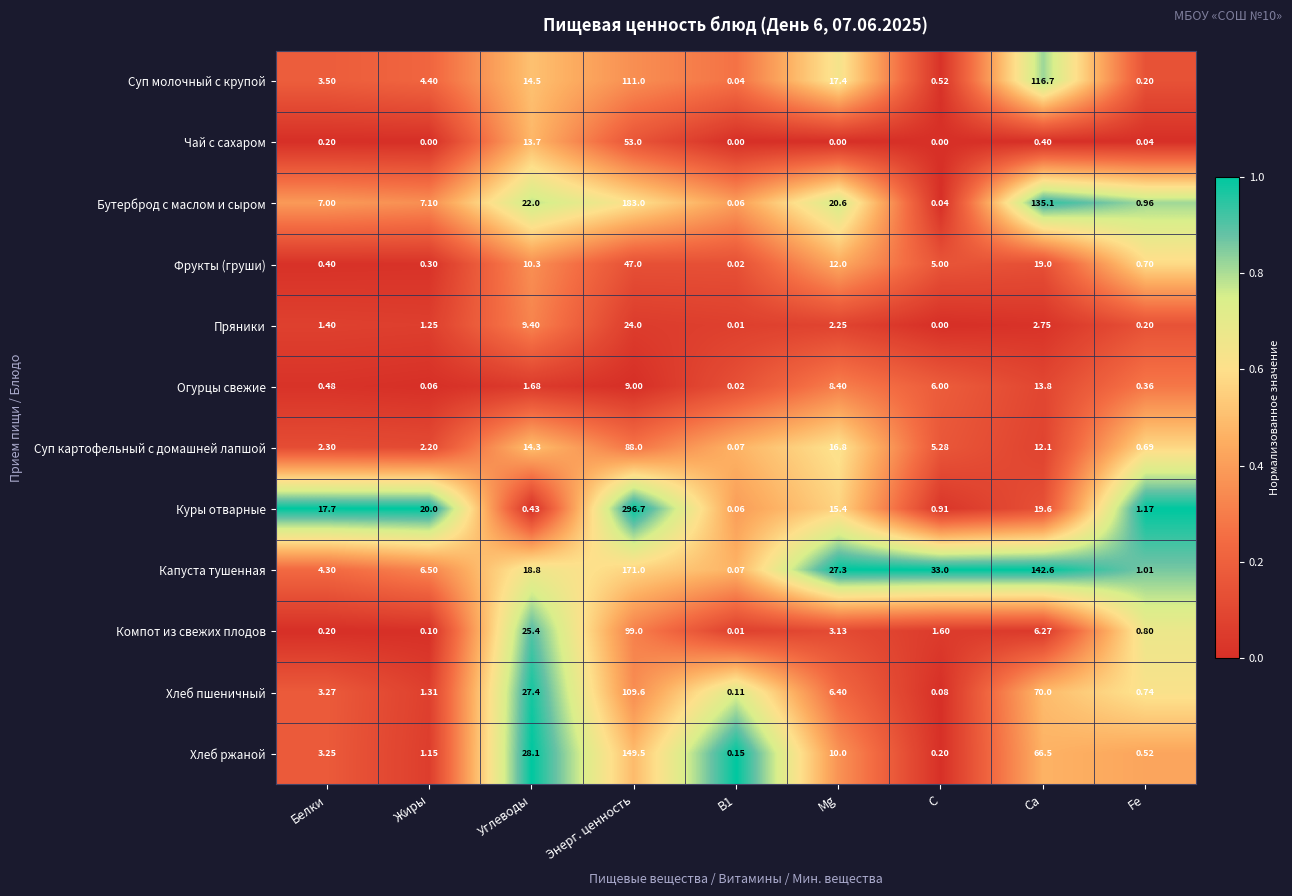

Which series changed the most between Белки and C?

Капуста тушенная